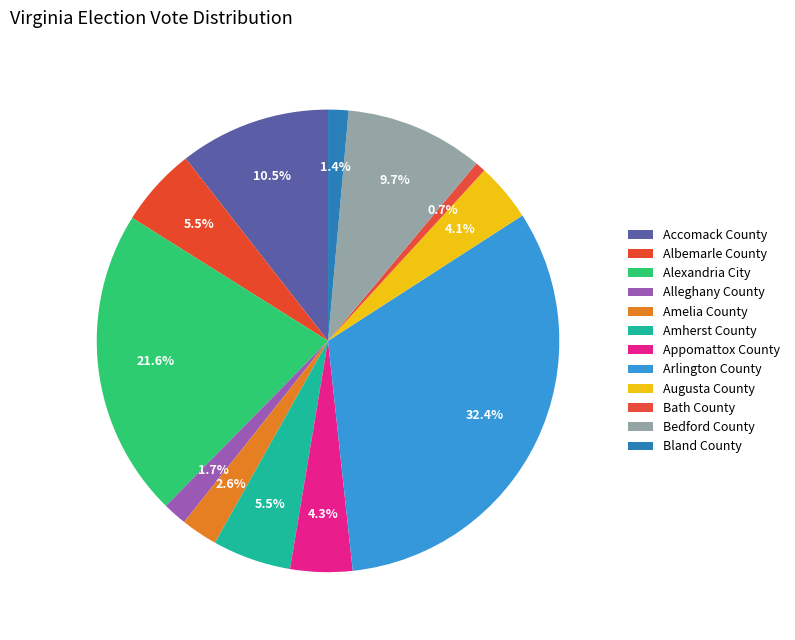

Is the sum of Augusta County and Bland County greater than half?

No